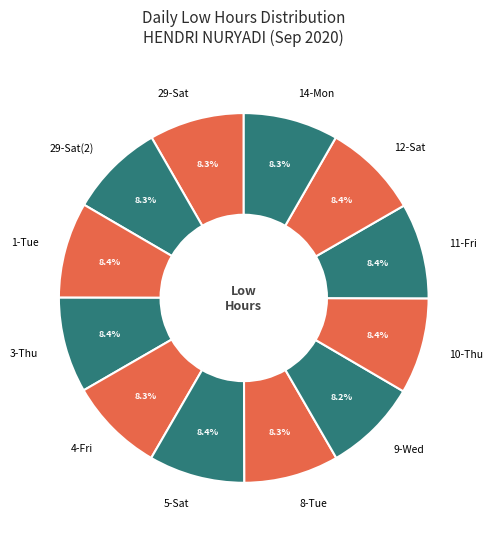

Combined, do 5-Sat and 10-Thu account for over 50%?

No